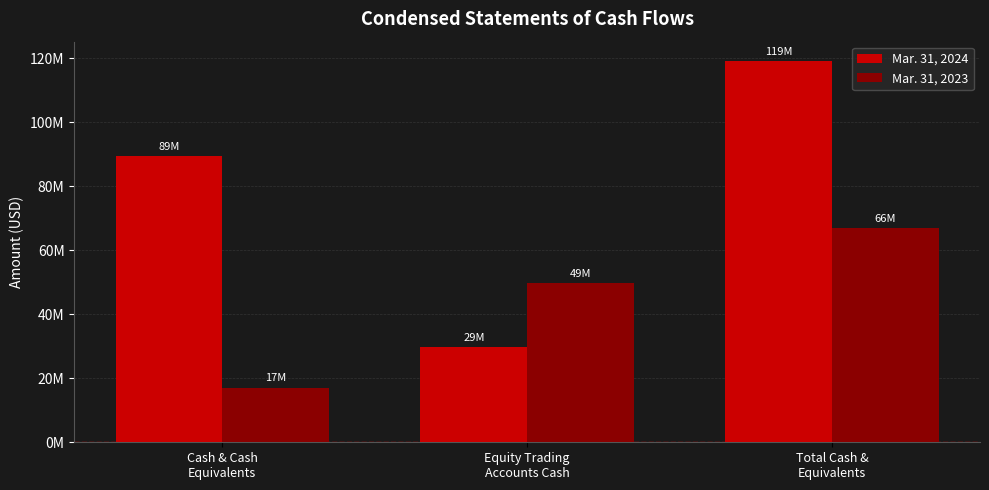

Reading left to right, list all the values displayed in this chart.

Mar. 31, 2024: 89379533	29878918	119258451
Mar. 31, 2023: 17095631	49840500	66936131